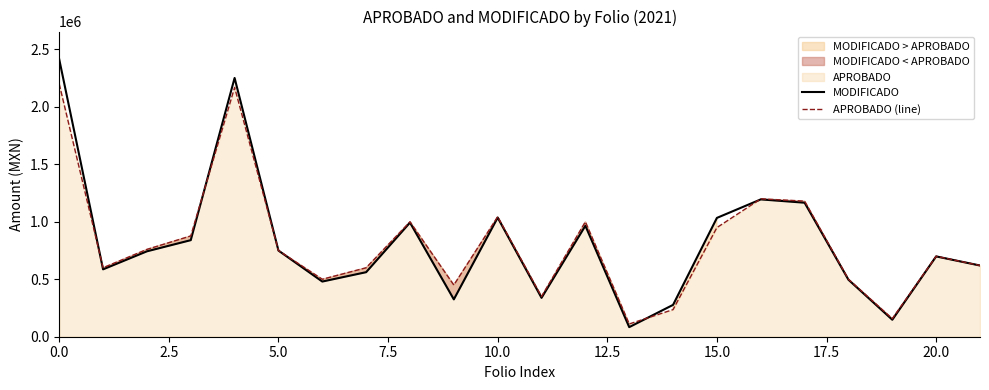

What is the value of the MODIFICADO point at the 7th from the left?

480169.8